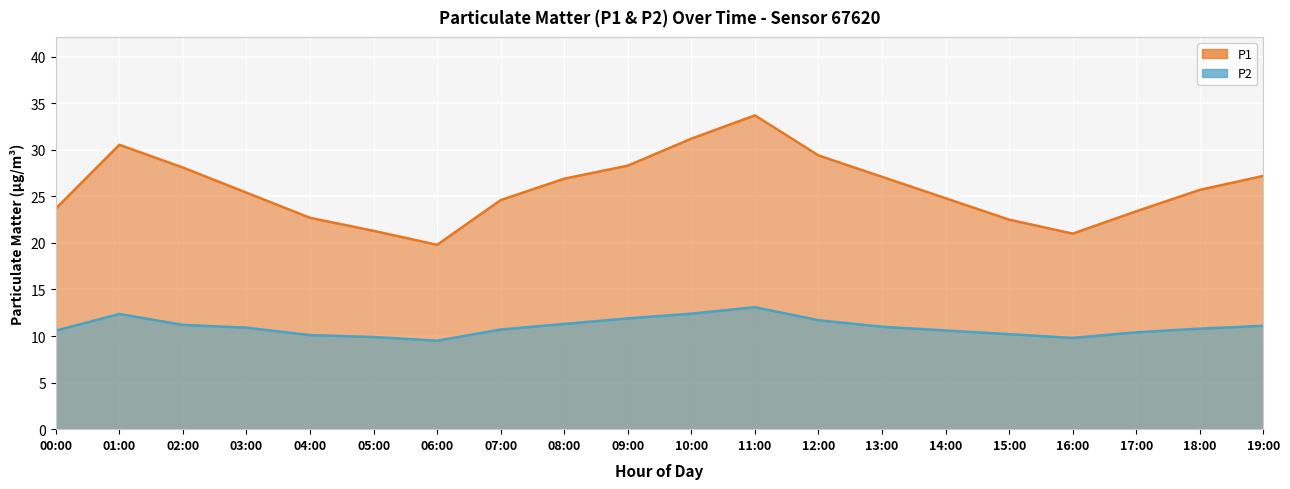

What is the sum of the P1 values at 01:00 and 11:00?

64.2